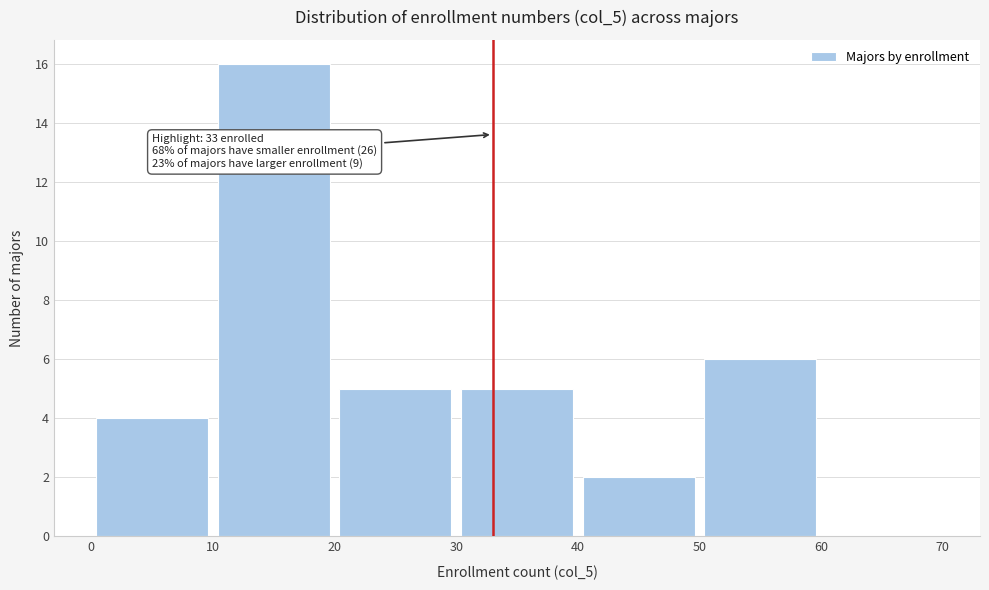

Over which range of the x-axis is the bar tallest?

10 to 20